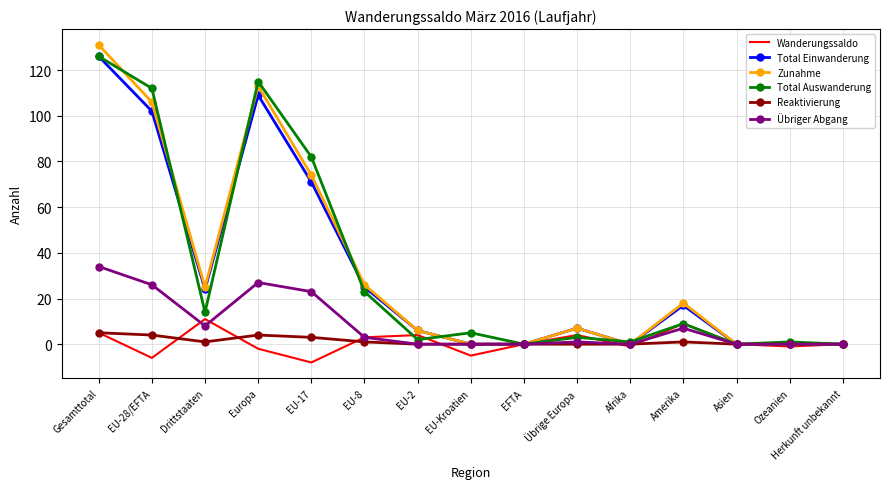

At how many categories does at least one series exceed 15?

7